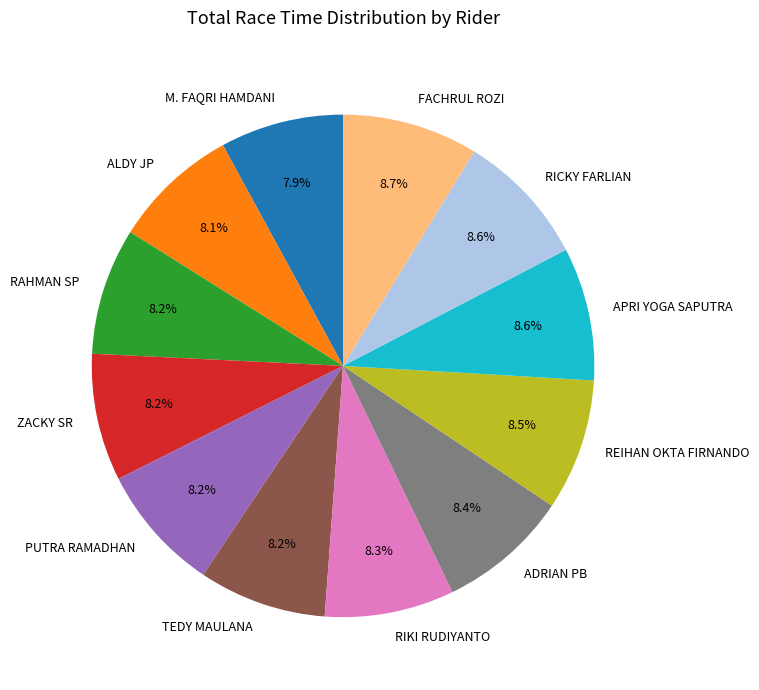

To the nearest percent, what is the difference between the largest and smallest slice percentages?

1%